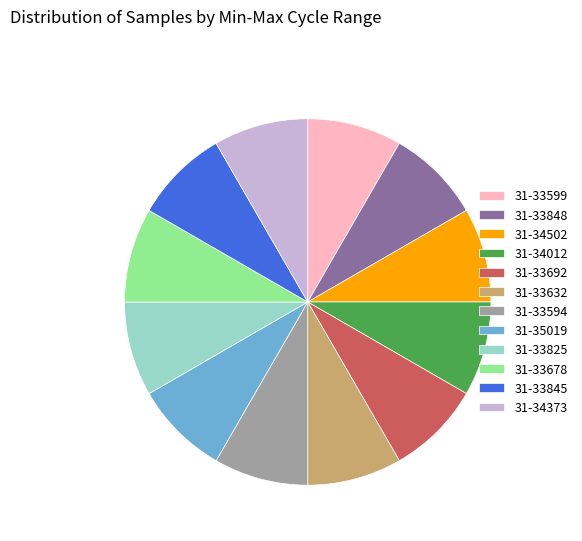

How many slices are in this pie chart?

12